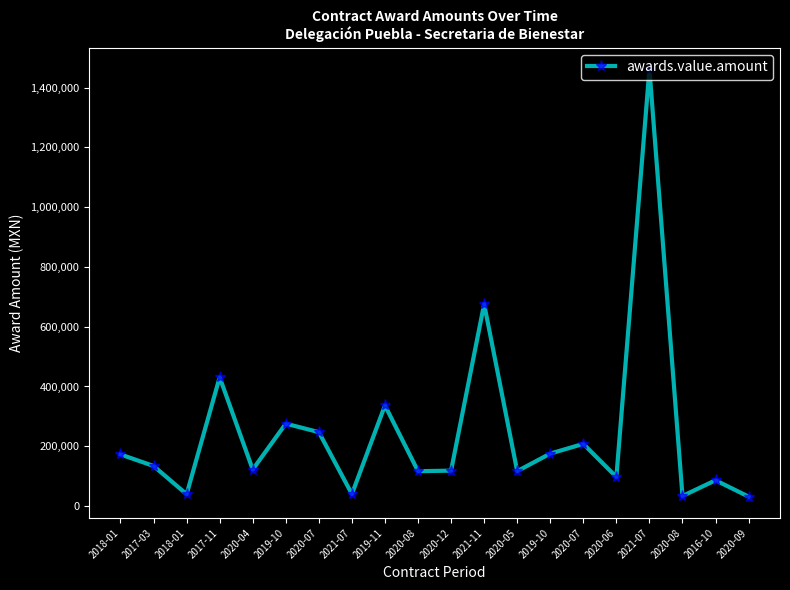

How many interior local valleys (lower than both neighbors) does the data have?

7